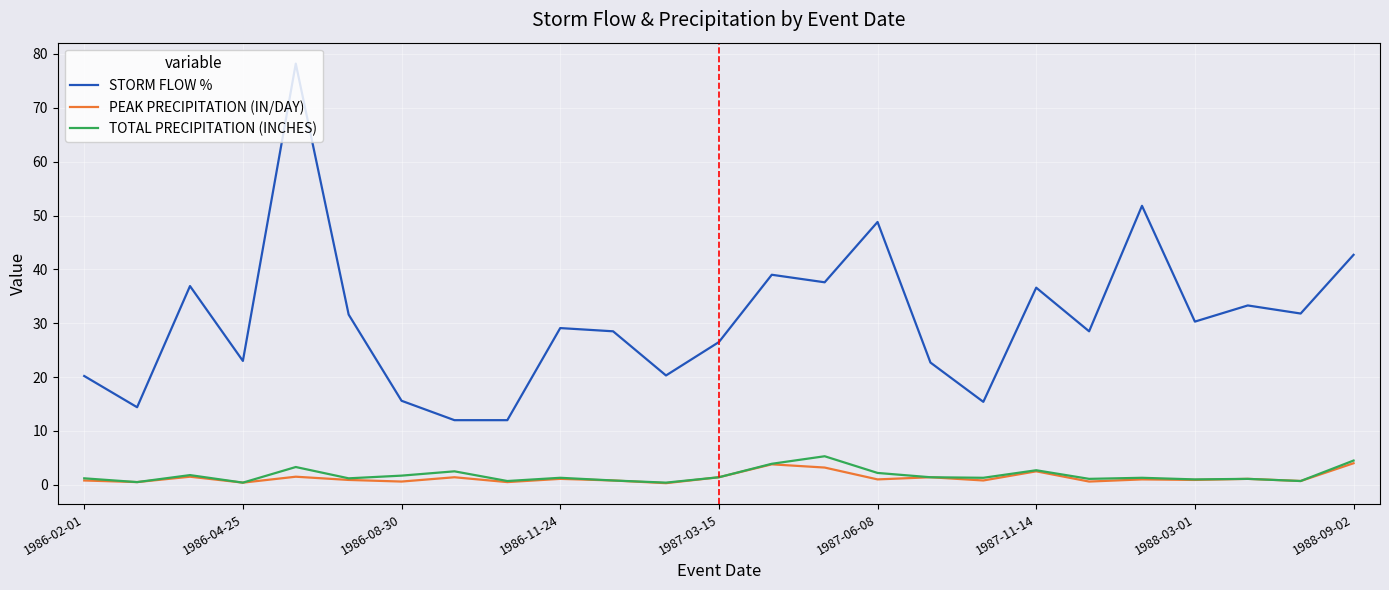

How many interior local peaks does the STORM FLOW % series have?

8